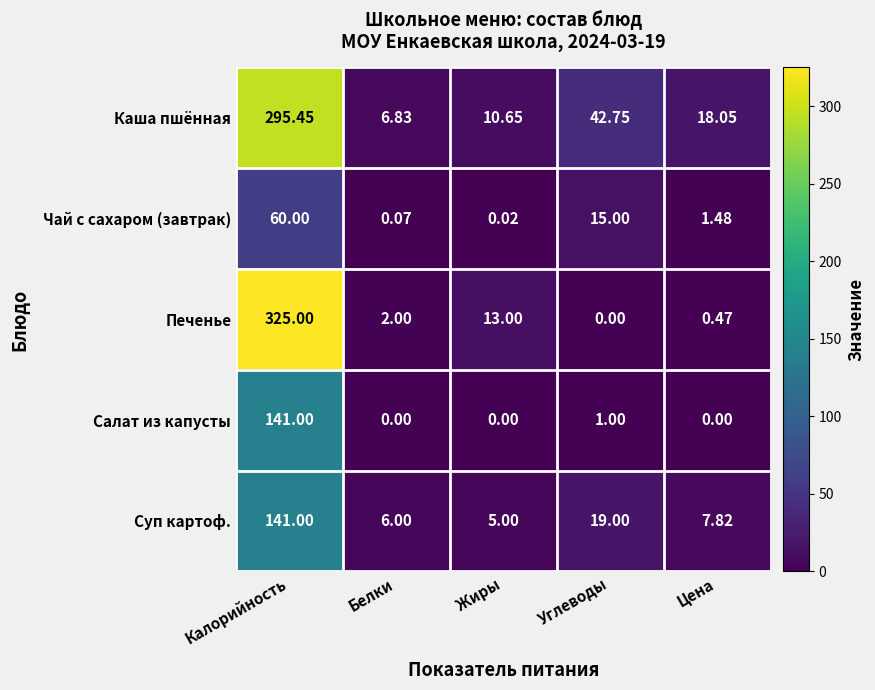

Which series has the largest range (max minus min)?

Печенье